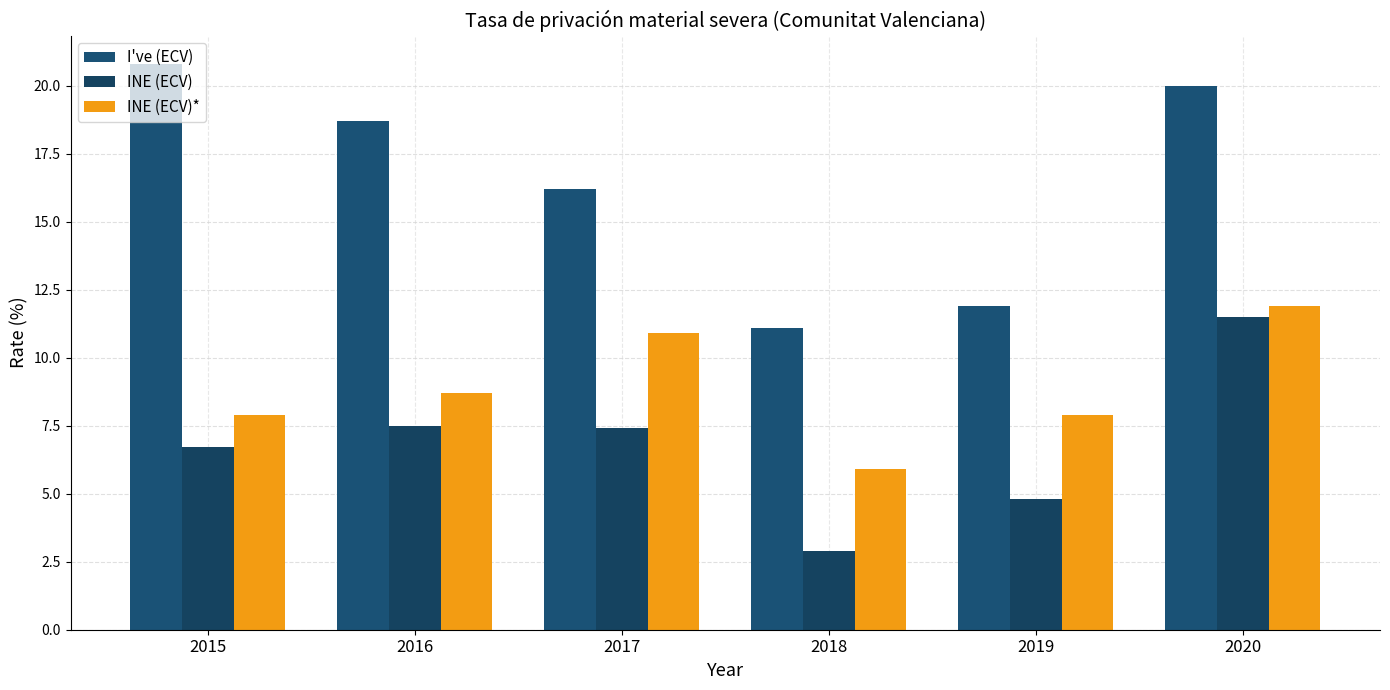

Which label corresponds to the smallest value in the chart?

2018